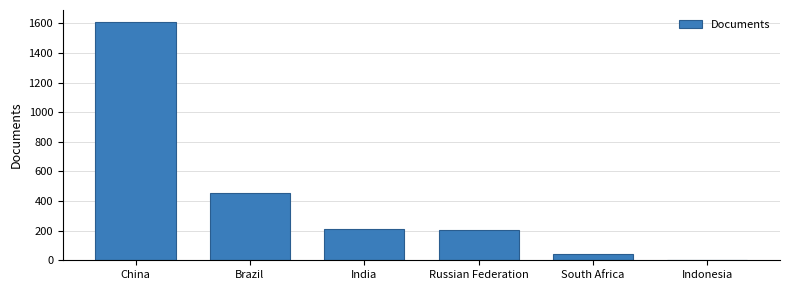

The value at China is 2737. True or false?

False